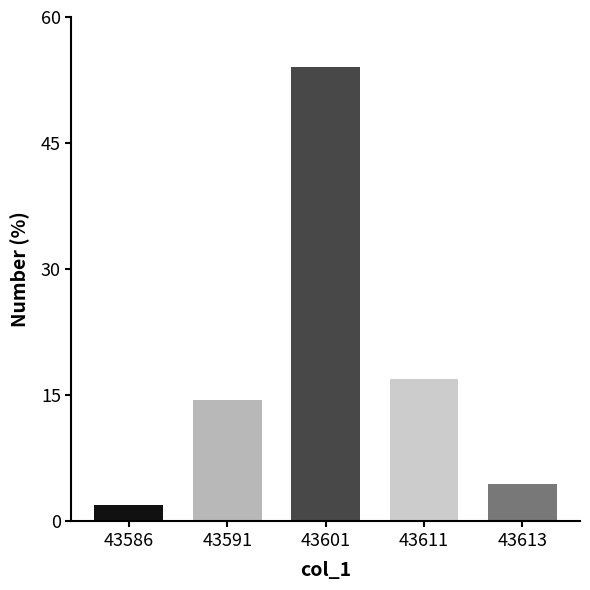

Reading left to right, extract all data points from this chart.

2.0	14.5	54.0	17.0	4.5